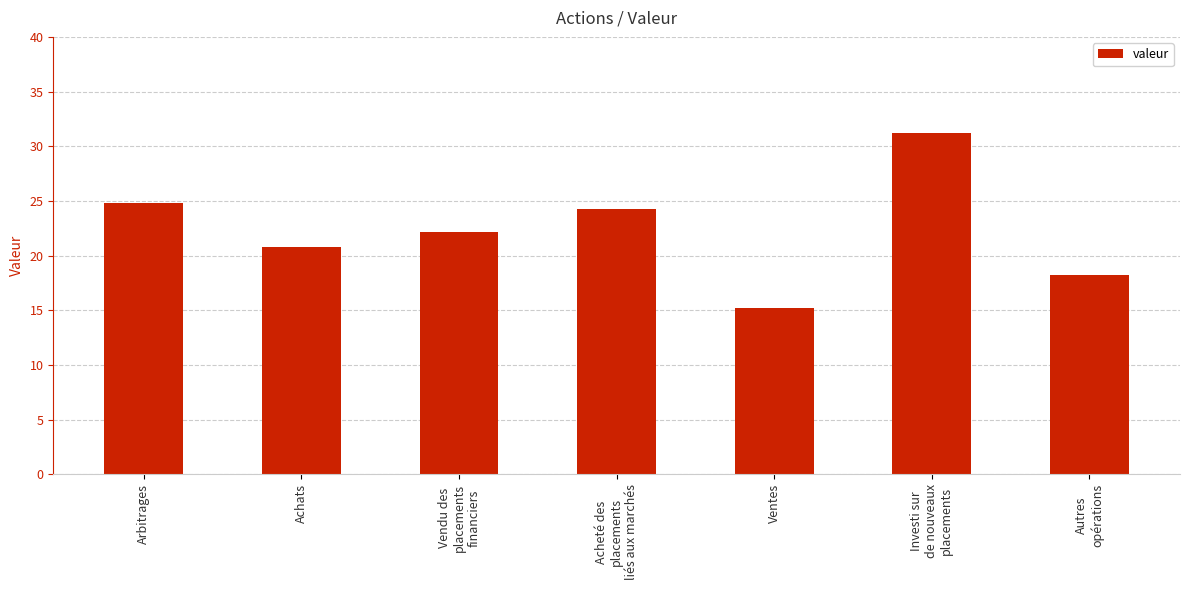

How many values exceed 22?

4